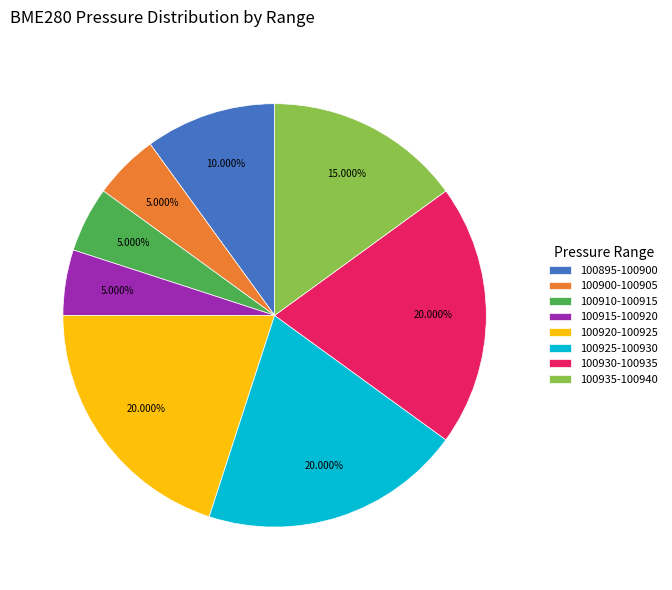

Approximately how many times larger is the value at 100935-100940 compared to 100895-100900?

1.5